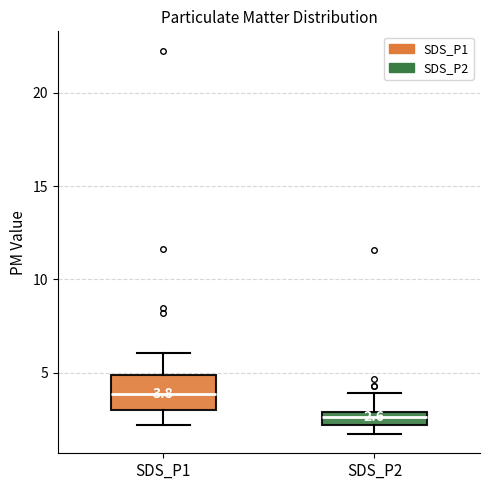

Which box has the lowest median line?

SDS_P2